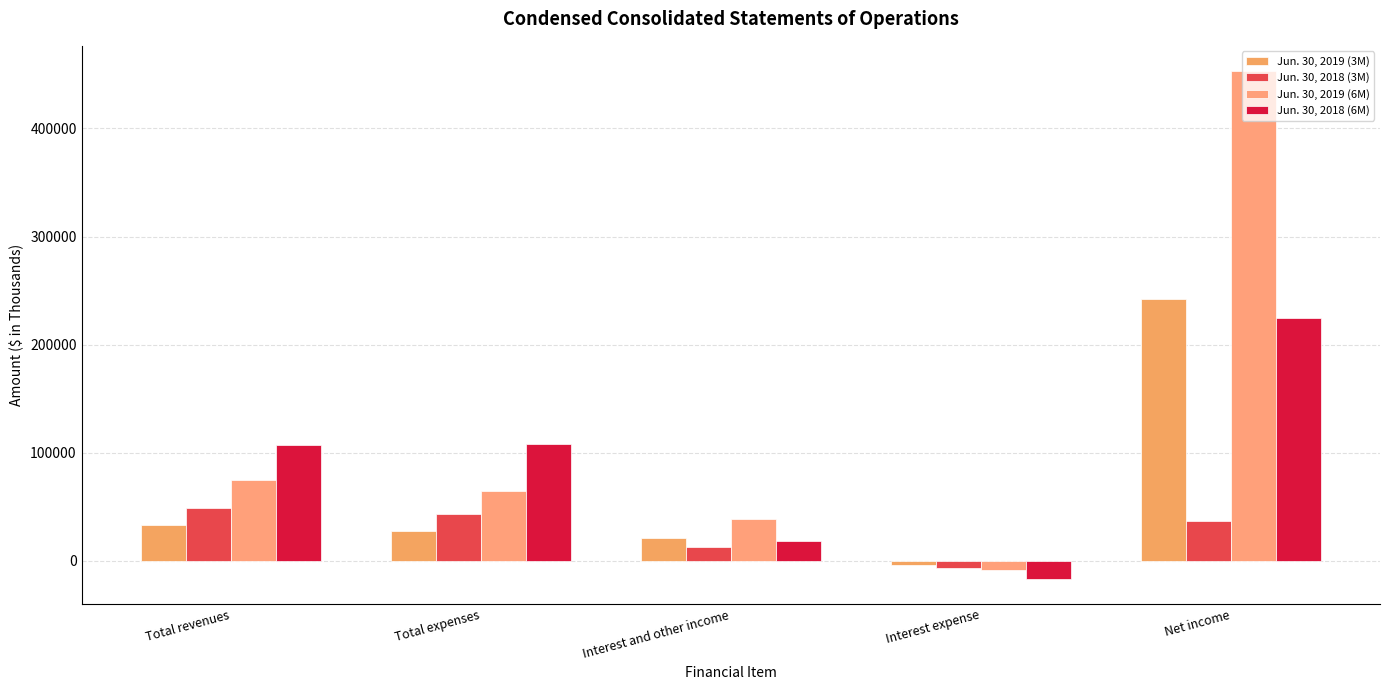

The Jun. 30, 2019 (3M) series shows 37497 at Total expenses. True or false?

False